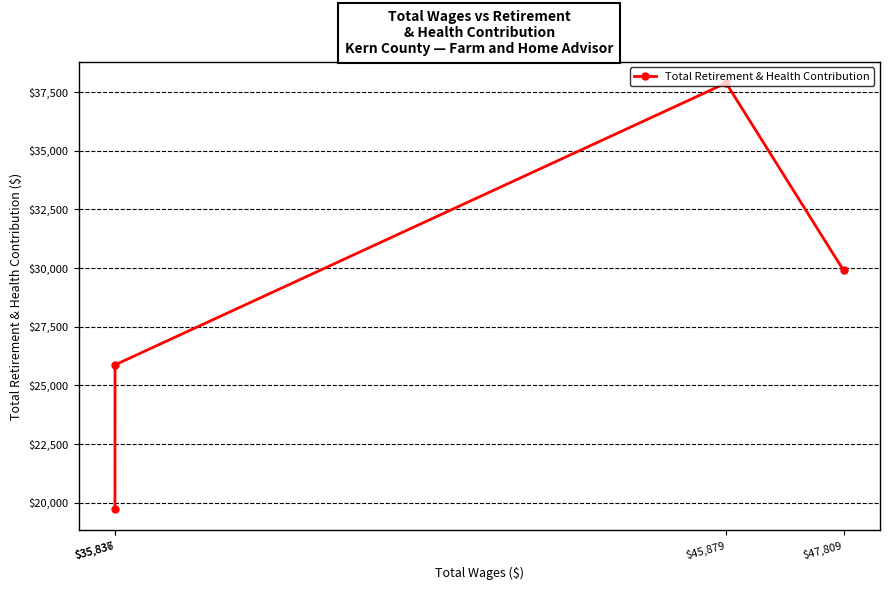

Rank the categories by value from lowest to highest.

$35,836, $35,837, $47,809, $45,879